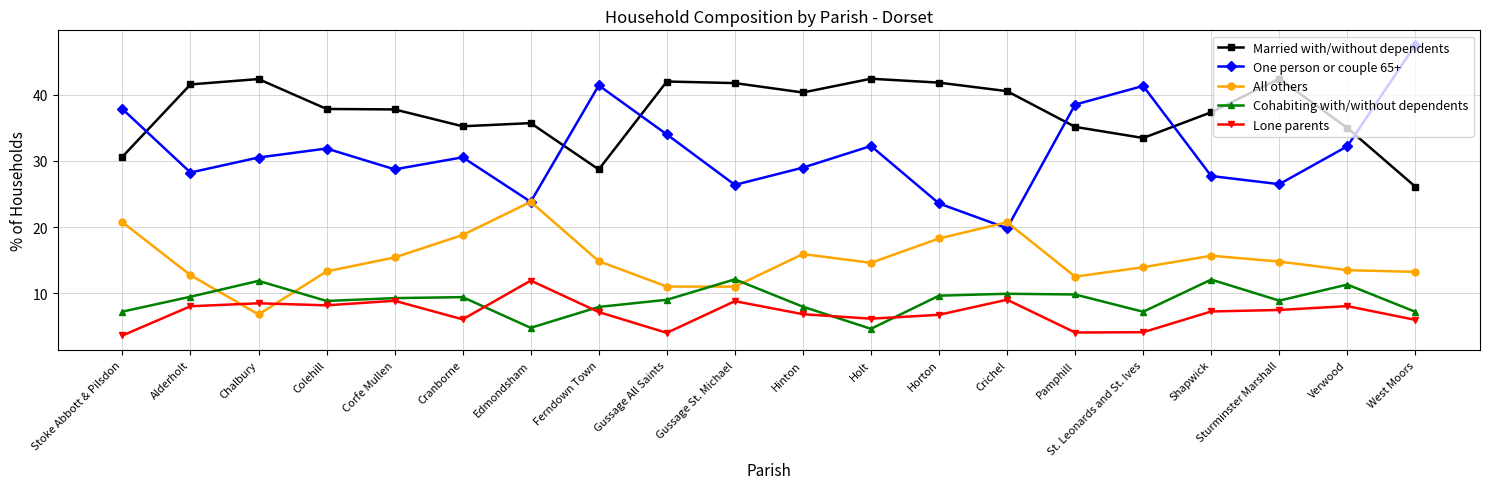

Which series has the largest range (max minus min)?

One person or couple 65+